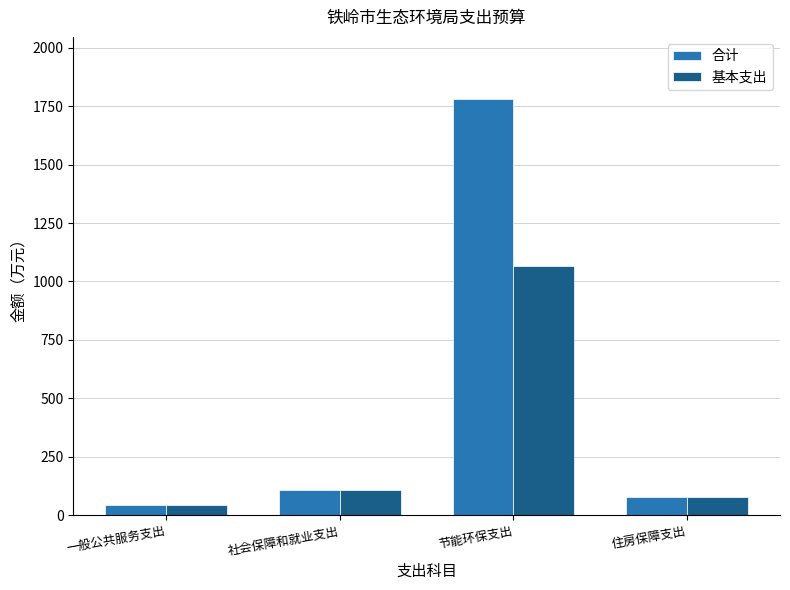

Read the 基本支出 value at 社会保障和就业支出.

110.5